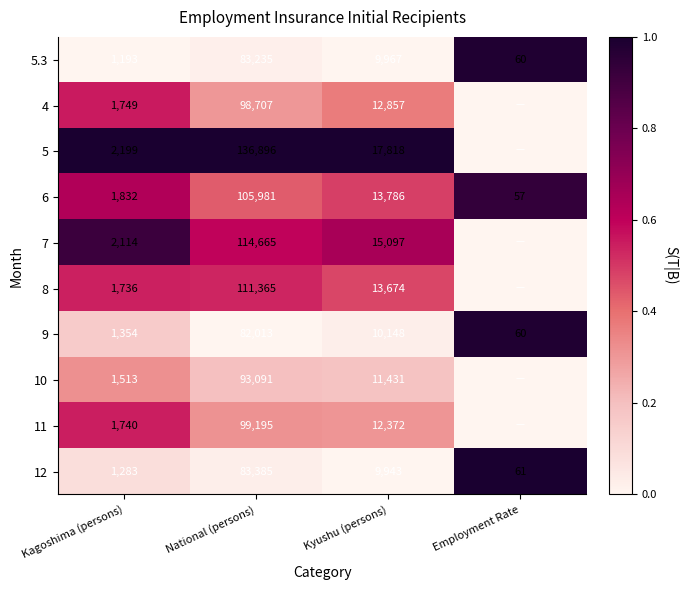

What is the maximum value for 9?

82013